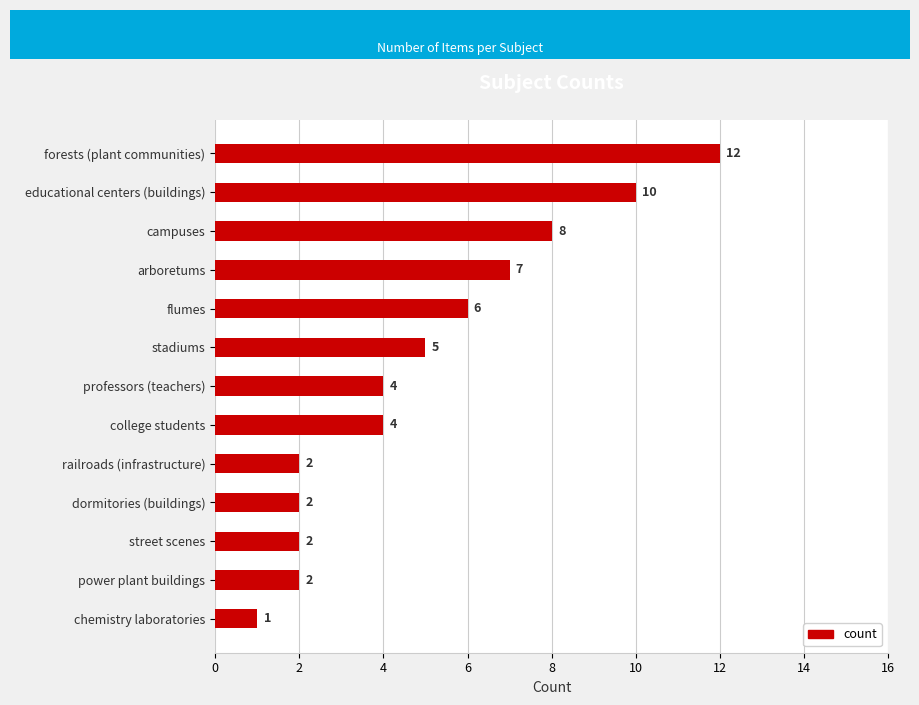

How many bars are there in total?

13